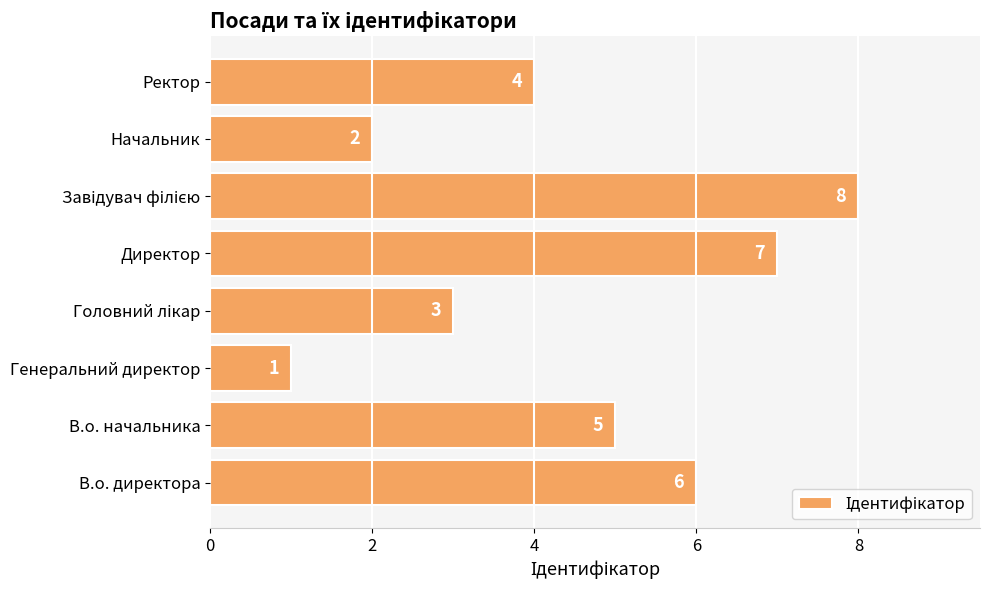

Which has a higher value, В.о. начальника or Ректор?

В.о. начальника